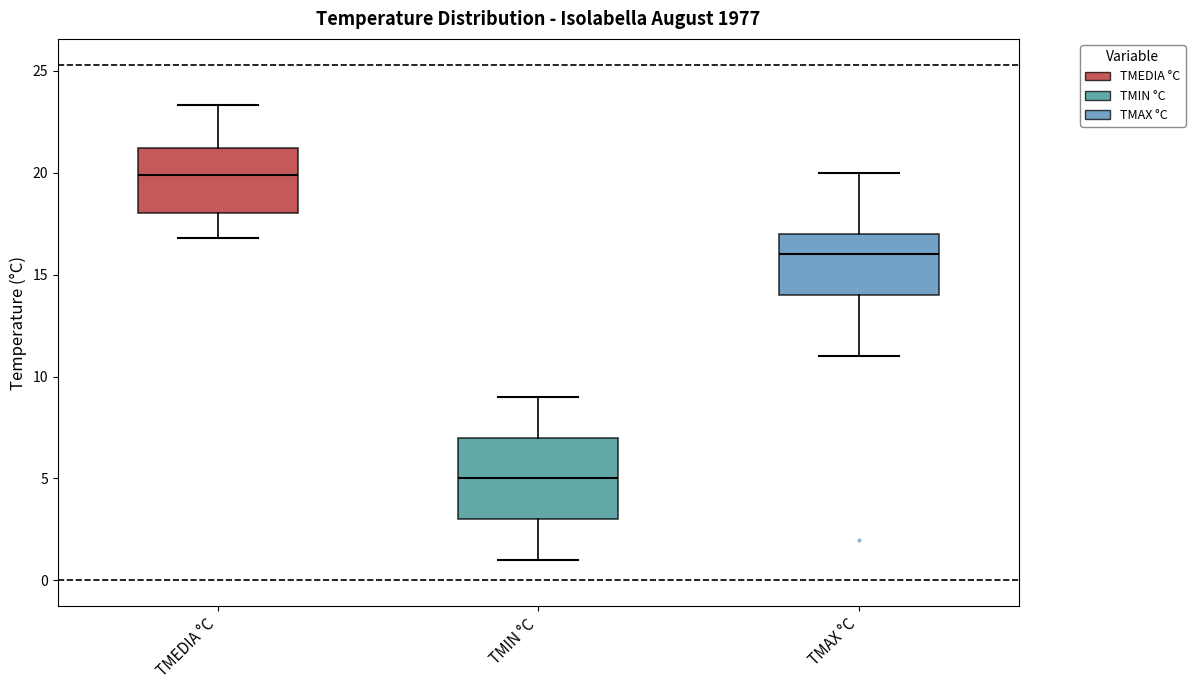

Where is the upper edge of the box for TMAX °C on the y-axis? The values are not printed on the chart, so give them approximately, as read against the axis.

17.0